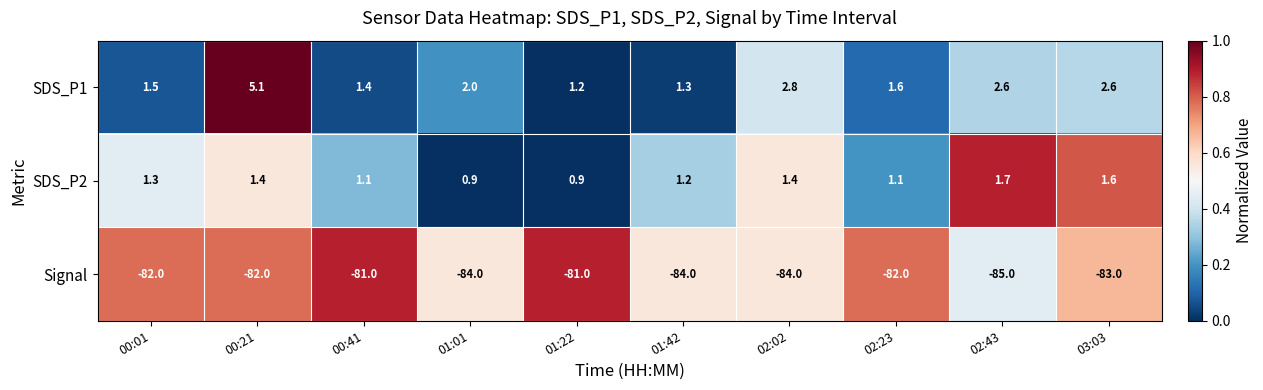

Reading right to left, extract all data points from this chart.

SDS_P1: 2.6	2.6	1.6	2.8	1.3	1.2	2.0	1.4	5.1	1.5
SDS_P2: 1.6	1.7	1.1	1.4	1.2	0.9	0.9	1.1	1.4	1.3
Signal: -83.0	-85.0	-82.0	-84.0	-84.0	-81.0	-84.0	-81.0	-82.0	-82.0